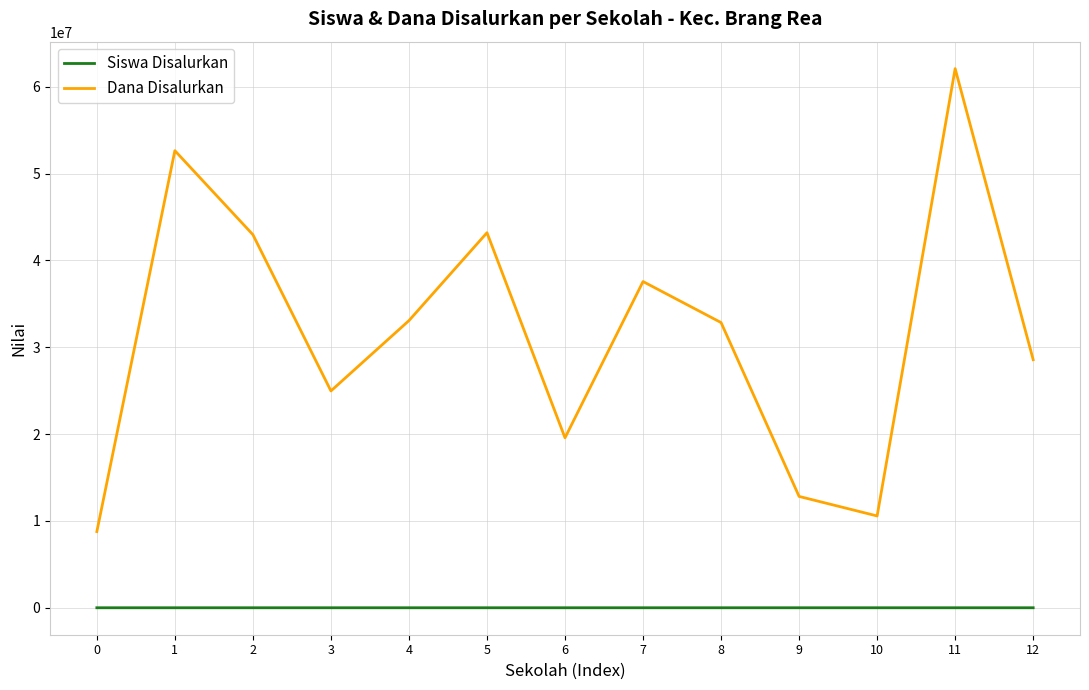

How many lines are shown in the chart?

2